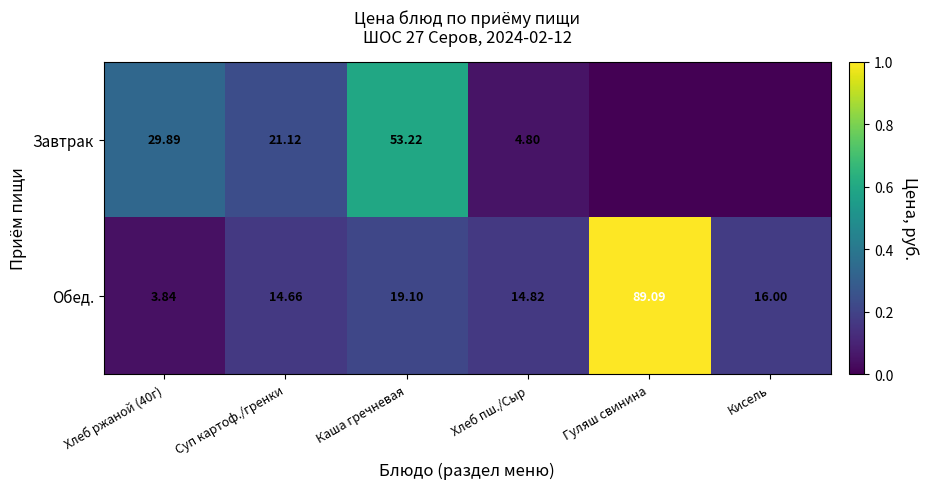

The value of Обед. at Хлеб пш./Сыр is 0.2. True or false?

False